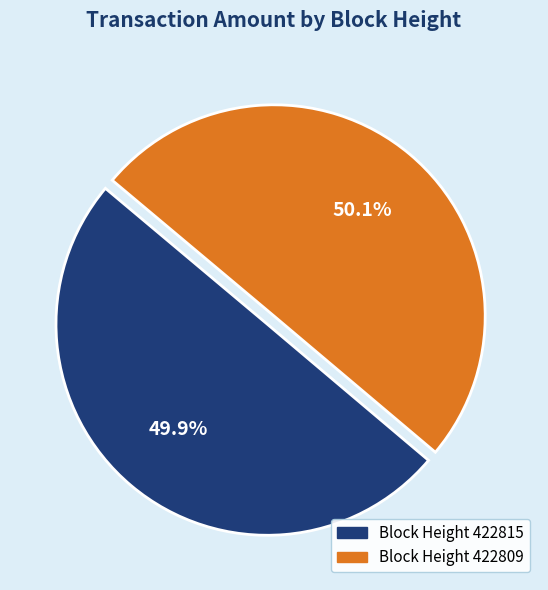

Is there a majority slice in this chart?

Yes